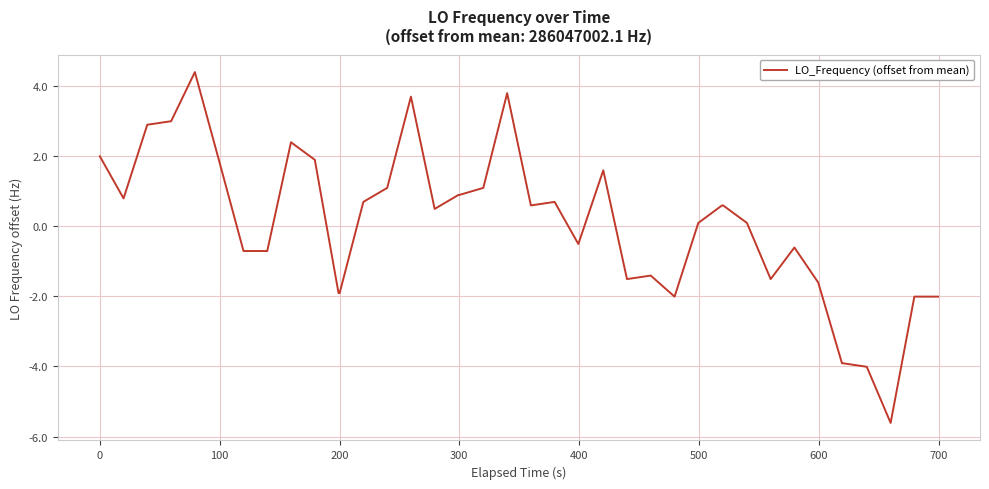

Does the chart display data point markers on the line(s)?

No